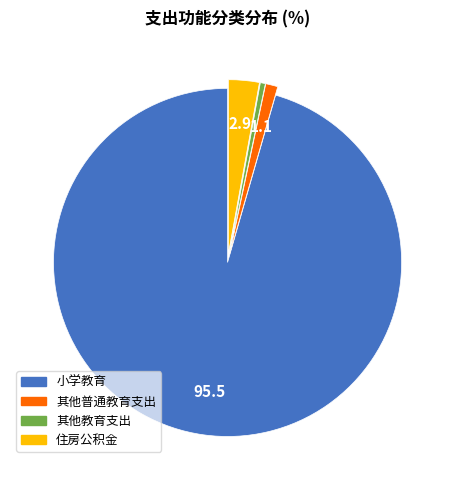

Is the sum of 住房公积金 and 其他教育支出 greater than half?

No